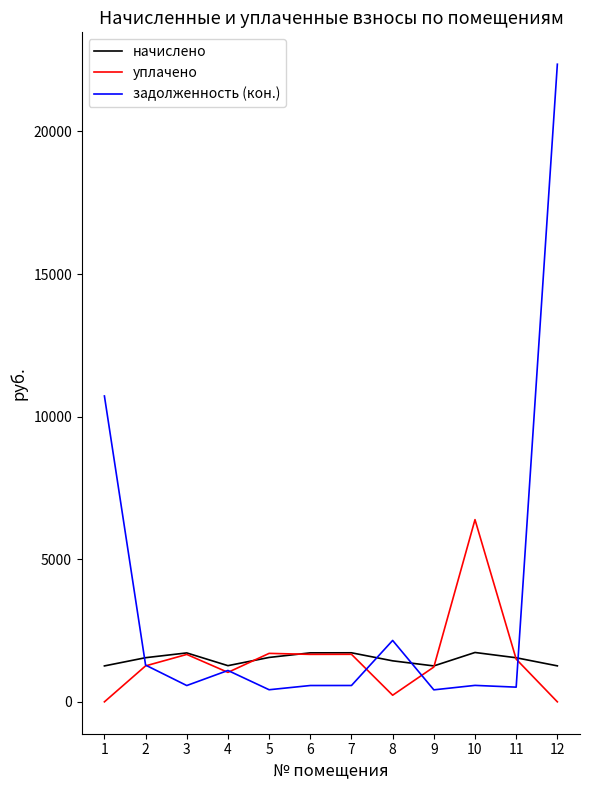

True or false: задолженность (кон.) has more than 0 interior local peaks.

True